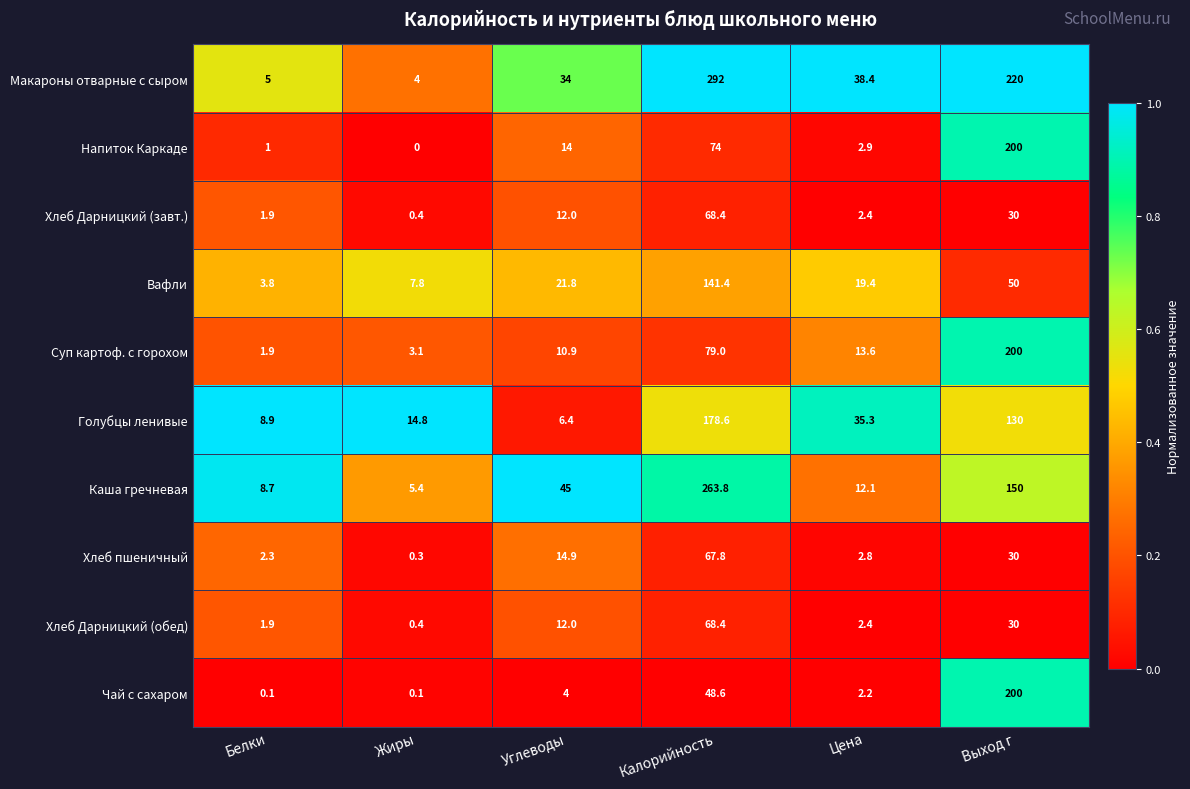

What is the total value across all series at Жиры?

36.3